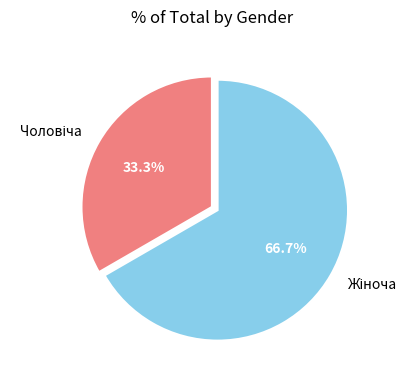

Is there any slice that represents more than half of the pie?

Yes